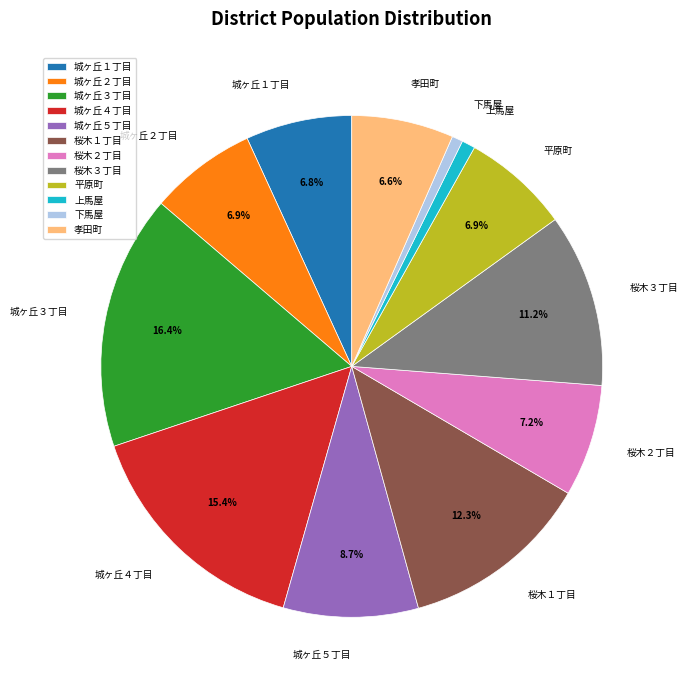

True or false: 城ヶ丘４丁目 accounts for 15% of the total.

True